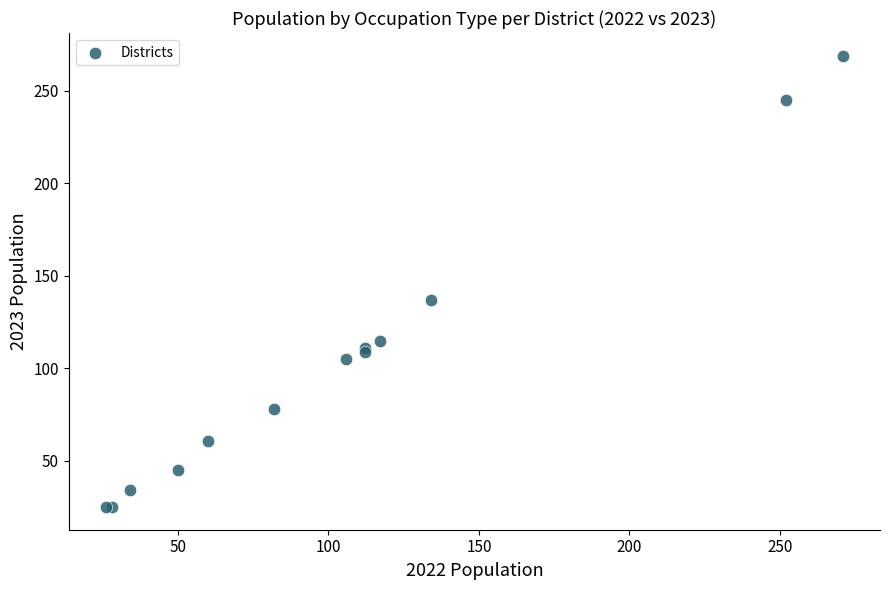

What Y value in the scatter plot is closest to 147?

137